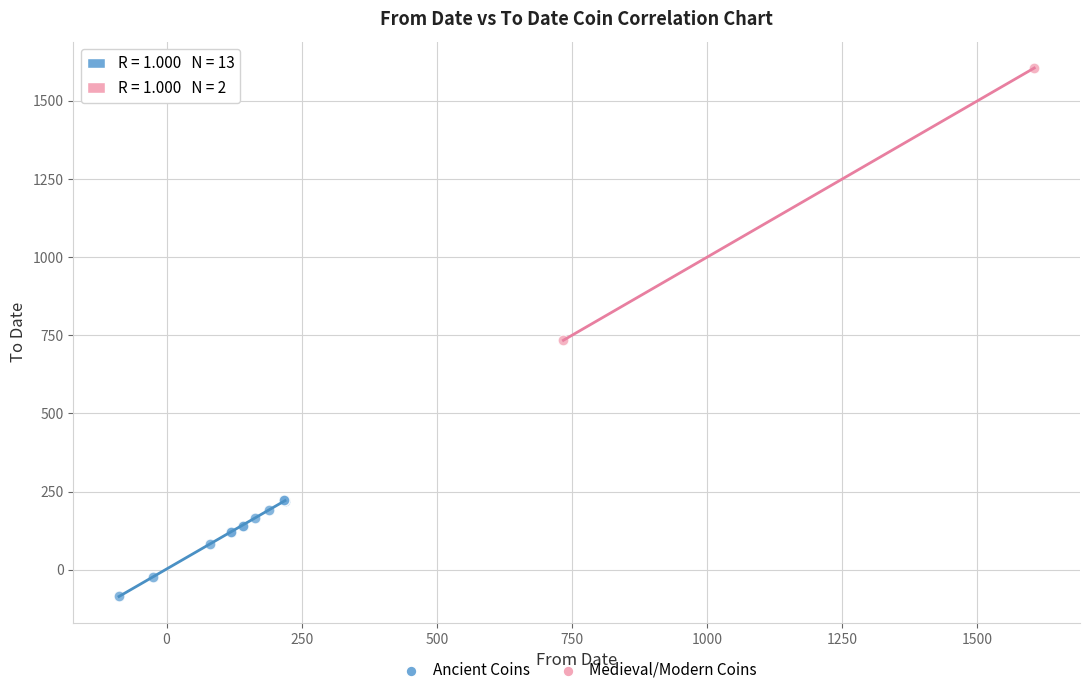

What are all the series names shown in the legend?

Ancient Coins, Medieval/Modern Coins